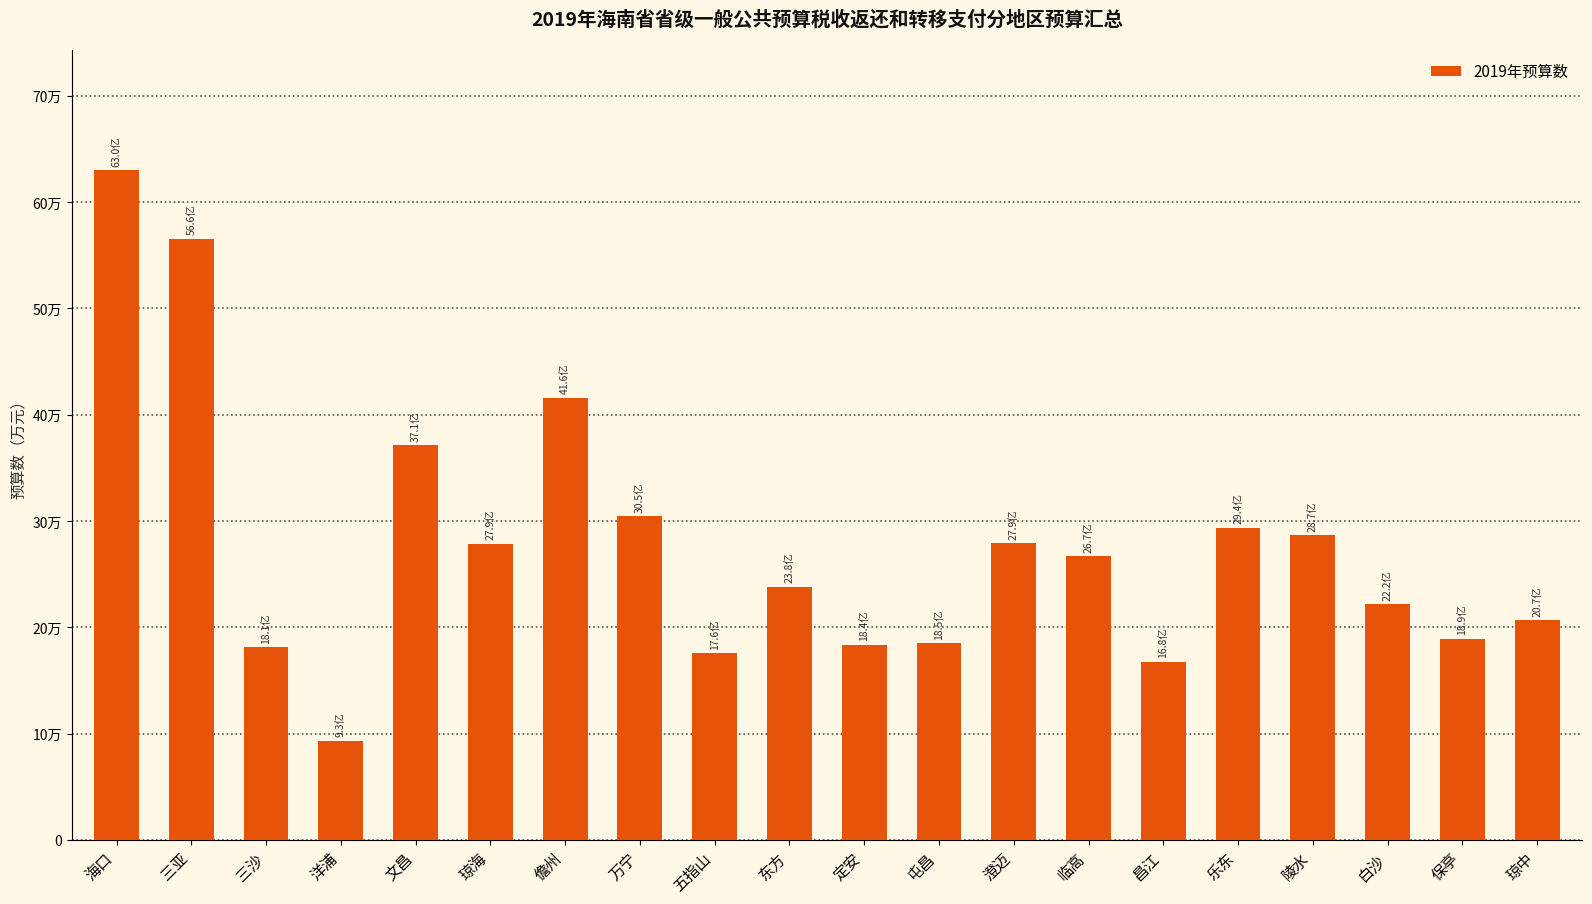

What is the sum of the values at 海口 and 琼中?

836821.6